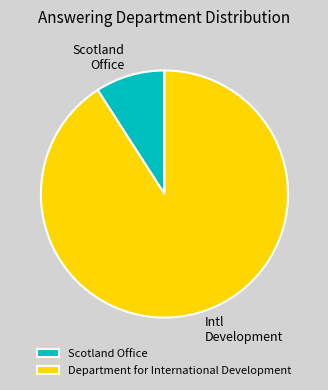

Between Scotland Office and Department for International Development, which is larger?

Department for International Development